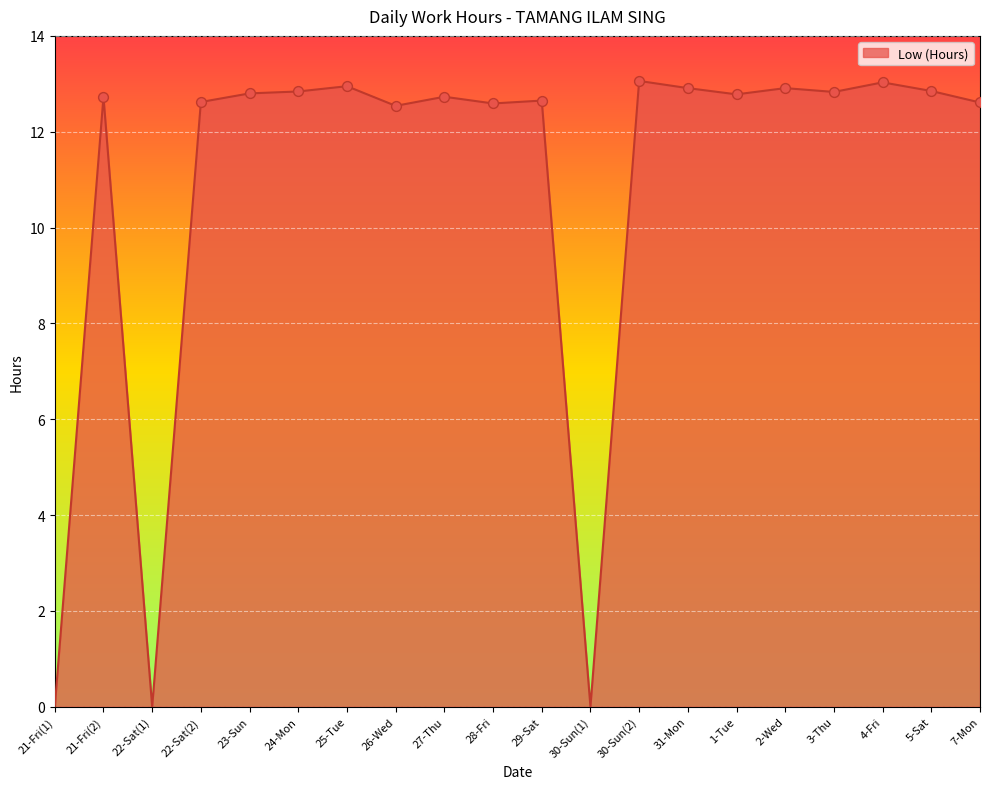

Which has a higher value, 29-Sat or 31-Mon?

31-Mon